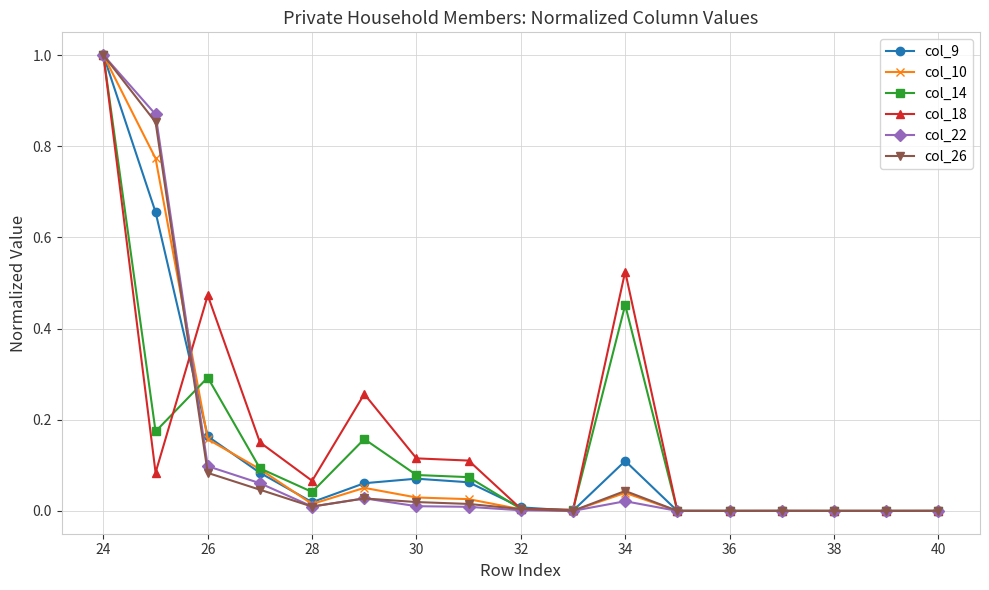

True or false: col_26 has more than 1 points higher than both neighbors.

True